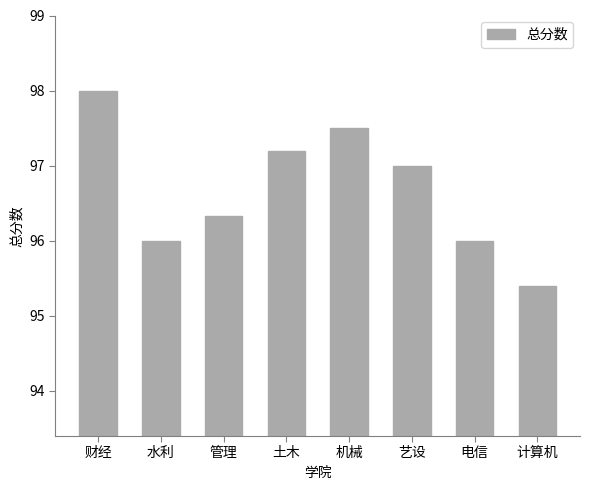

Approximately how many times larger is the value at 土木 compared to 机械?

1.0